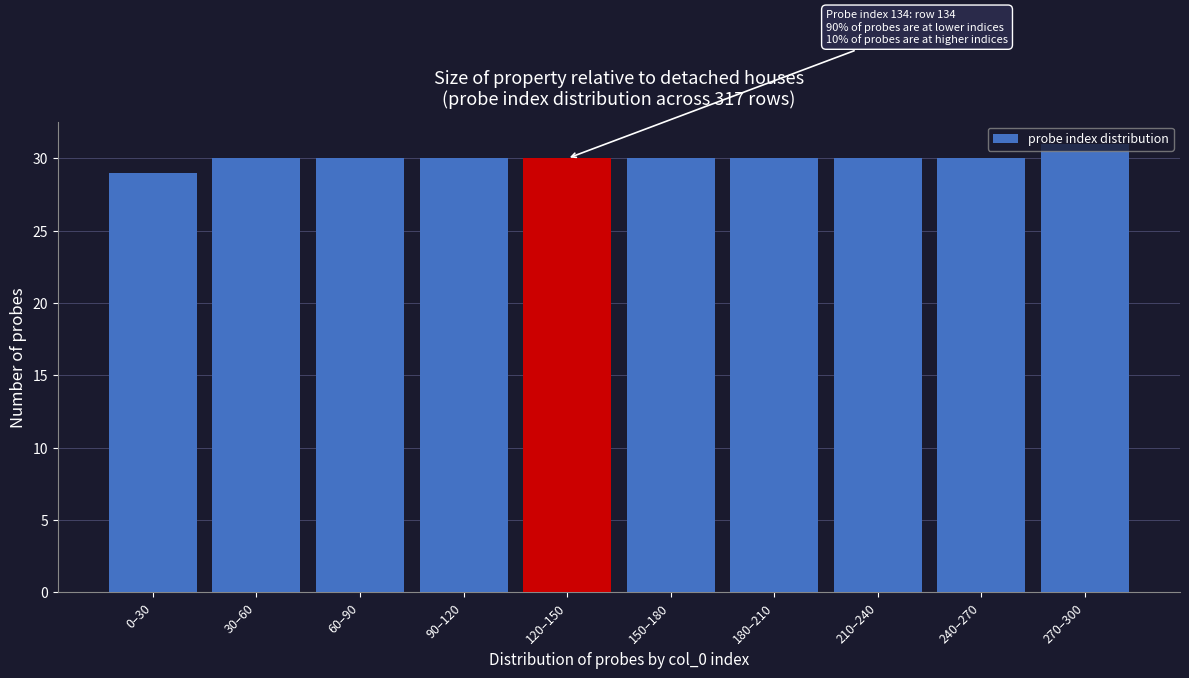

What is the sum of all values?

300